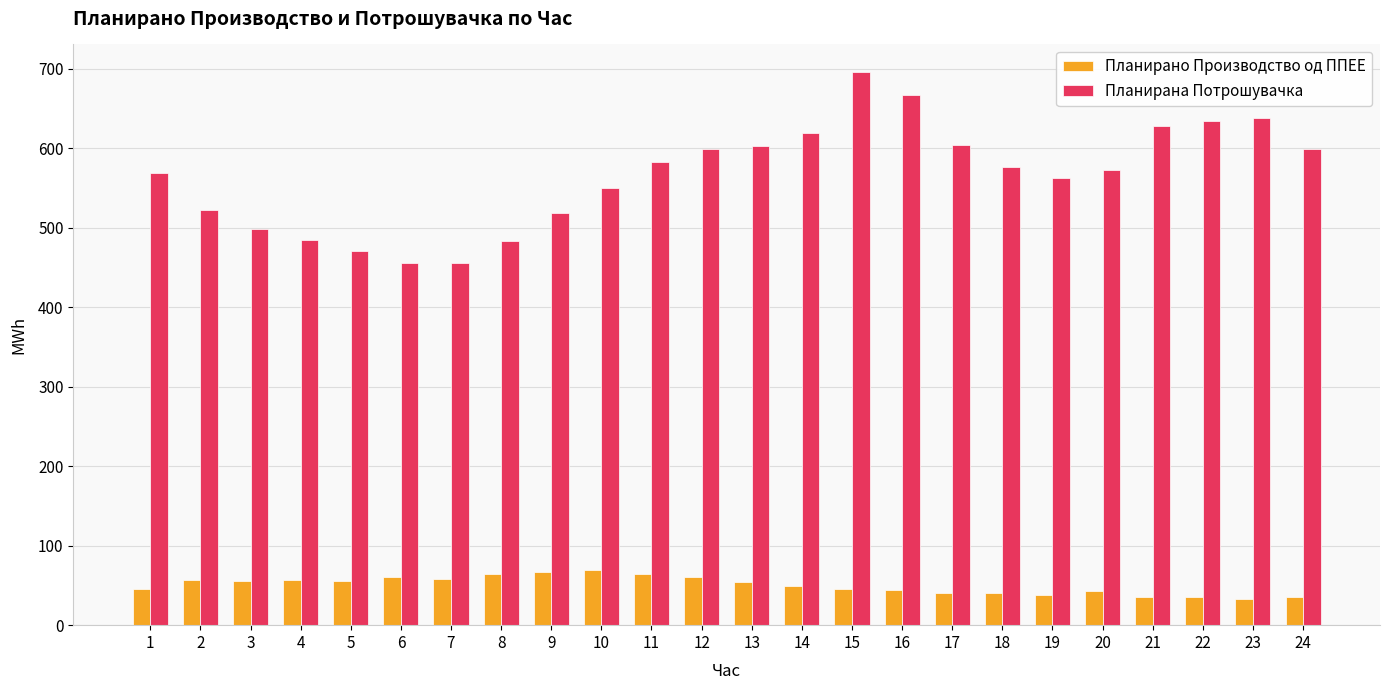

The value of Планирана Потрошувачка at 24 is 385.4. True or false?

False